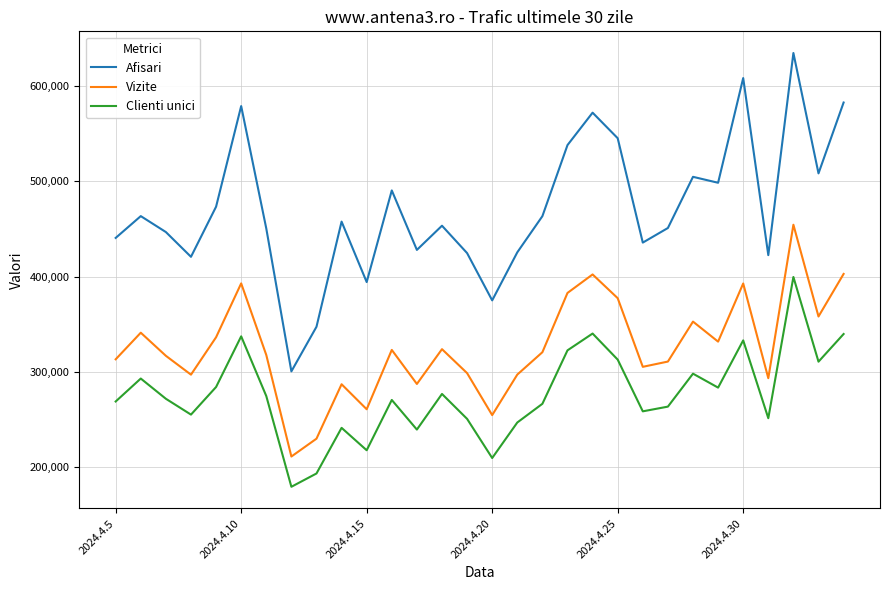

Which series has the largest range (max minus min)?

Afisari